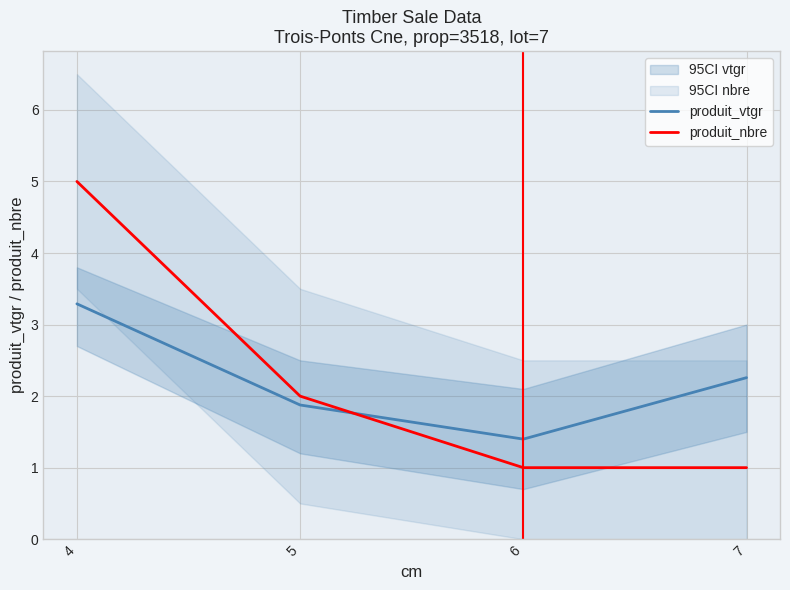

Count the number of categories in the chart.

4